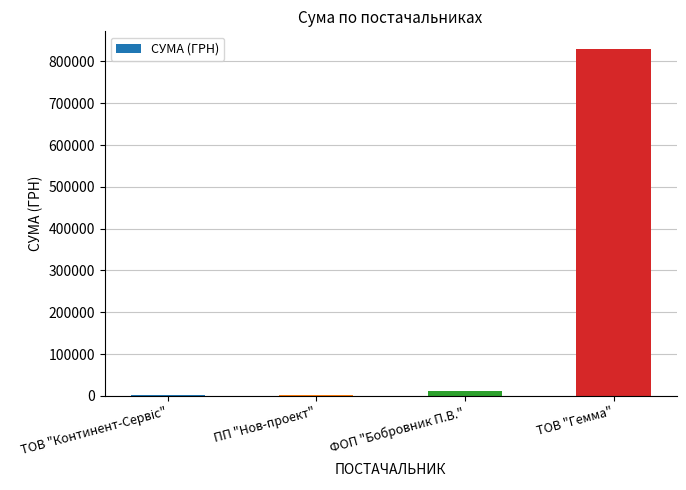

What is the sum of all values?

845260.6